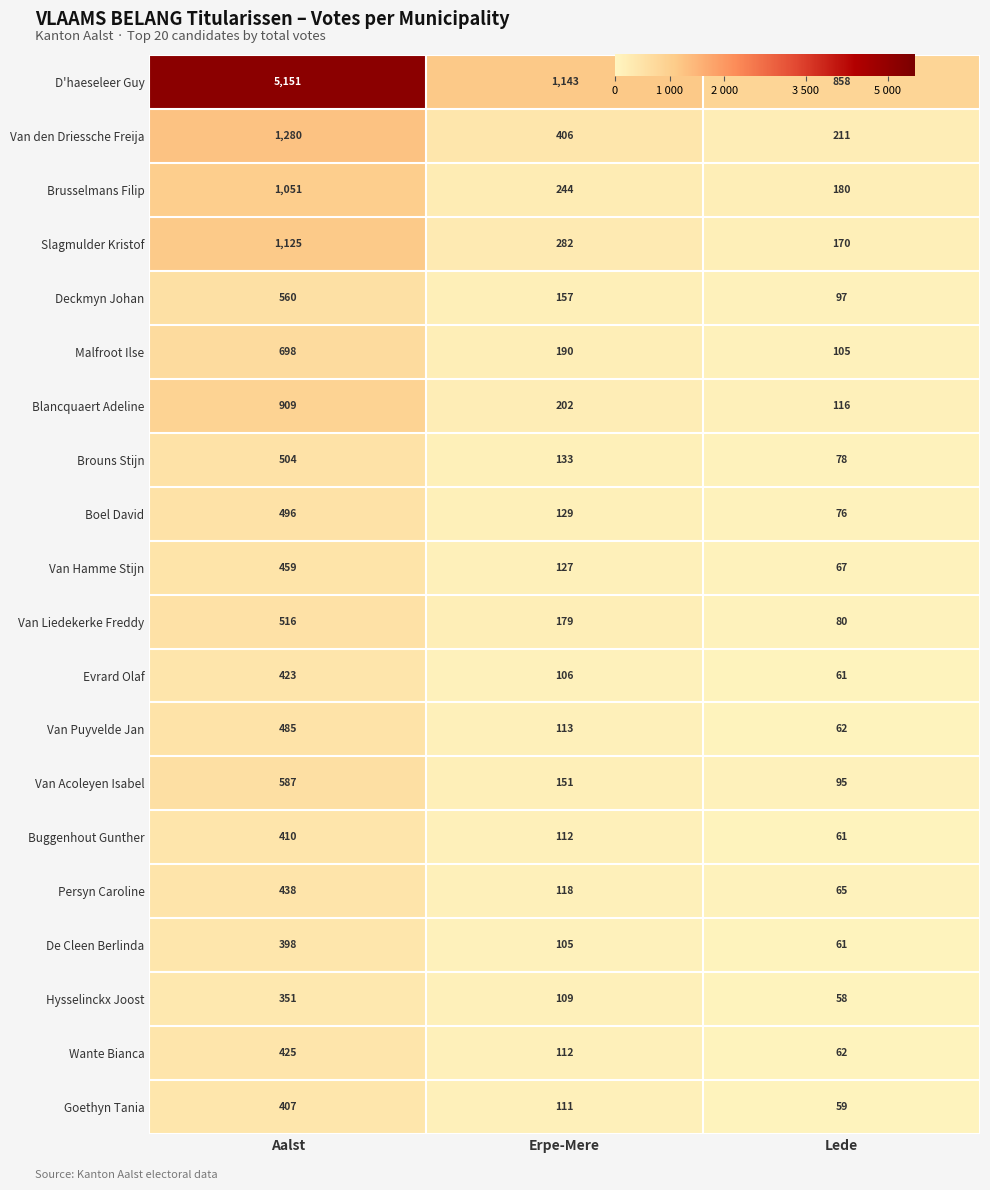

What is the total value across all series at Aalst?

16673